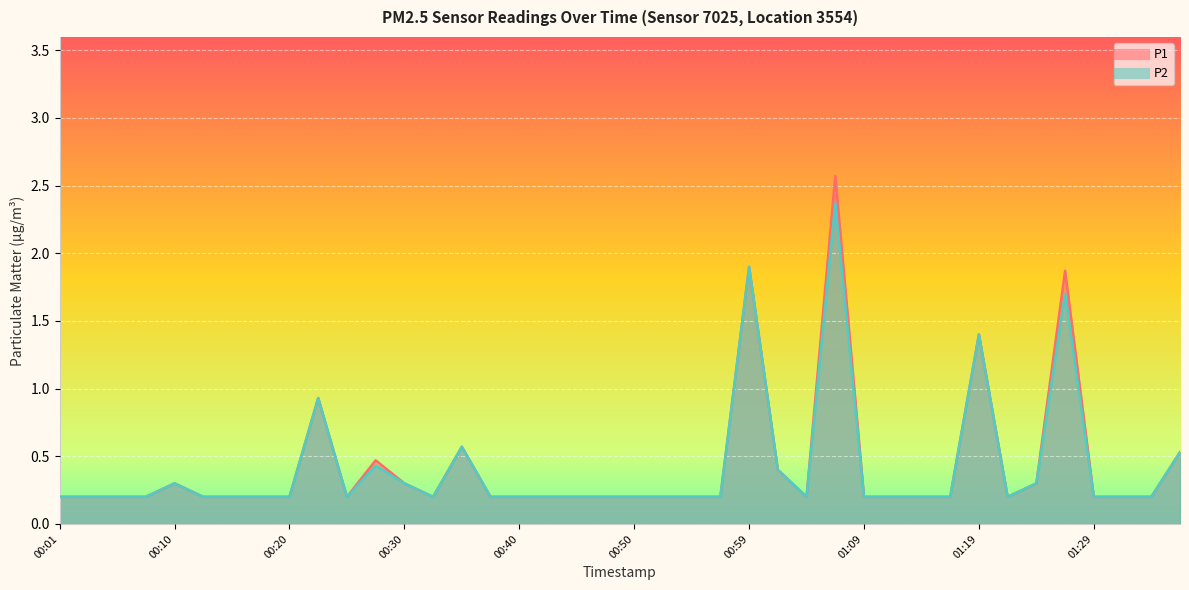

Reading left to right, what are all the values shown in this chart?

P1: 00:01=0.2	00:03=0.2	00:05=0.2	00:08=0.2	00:10=0.3	00:13=0.2	00:15=0.2	00:18=0.2	00:20=0.2	00:23=0.9	00:25=0.2	00:27=0.5	00:30=0.3	00:32=0.2	00:35=0.6	00:37=0.2	00:40=0.2	00:42=0.2	00:45=0.2	00:47=0.2	00:50=0.2	00:52=0.2	00:55=0.2	00:57=0.2	00:59=1.9	01:02=0.4	01:04=0.2	01:07=2.6	01:09=0.2	01:12=0.2	01:14=0.2	01:17=0.2	01:19=1.4	01:22=0.2	01:24=0.3	01:26=1.9	01:29=0.2	01:31=0.2	01:34=0.2	01:36=0.5
P2: 00:01=0.2	00:03=0.2	00:05=0.2	00:08=0.2	00:10=0.3	00:13=0.2	00:15=0.2	00:18=0.2	00:20=0.2	00:23=0.9	00:25=0.2	00:27=0.4	00:30=0.3	00:32=0.2	00:35=0.6	00:37=0.2	00:40=0.2	00:42=0.2	00:45=0.2	00:47=0.2	00:50=0.2	00:52=0.2	00:55=0.2	00:57=0.2	00:59=1.9	01:02=0.4	01:04=0.2	01:07=2.4	01:09=0.2	01:12=0.2	01:14=0.2	01:17=0.2	01:19=1.4	01:22=0.2	01:24=0.3	01:26=1.7	01:29=0.2	01:31=0.2	01:34=0.2	01:36=0.5